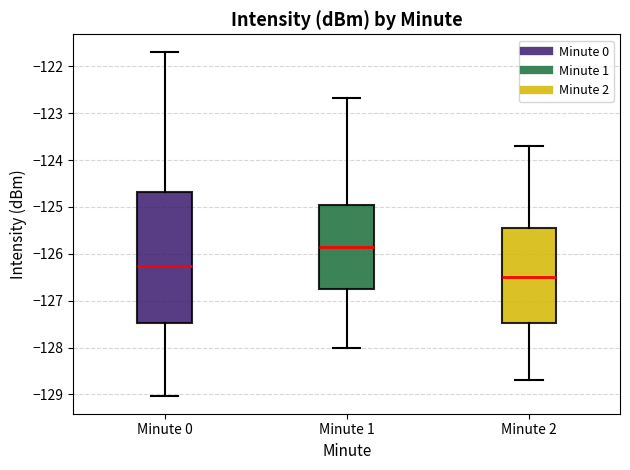

Where is the upper edge of the box for Minute 0 on the y-axis? The values are not printed on the chart, so give them approximately, as read against the axis.

-124.7